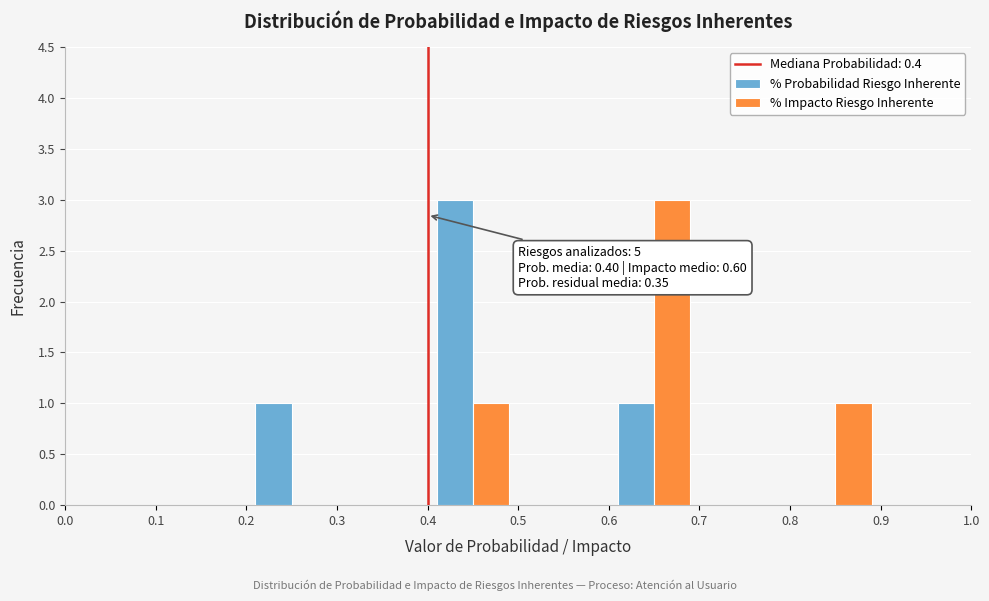

In the % Impacto Riesgo Inherente series, which range on the x-axis has the tallest bar?

0.6 to 0.7